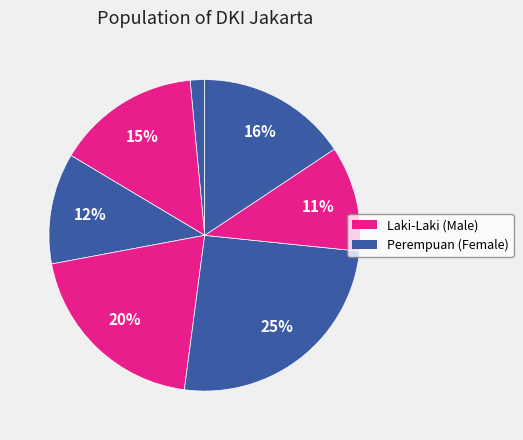

Count the number of slices in the pie.

7